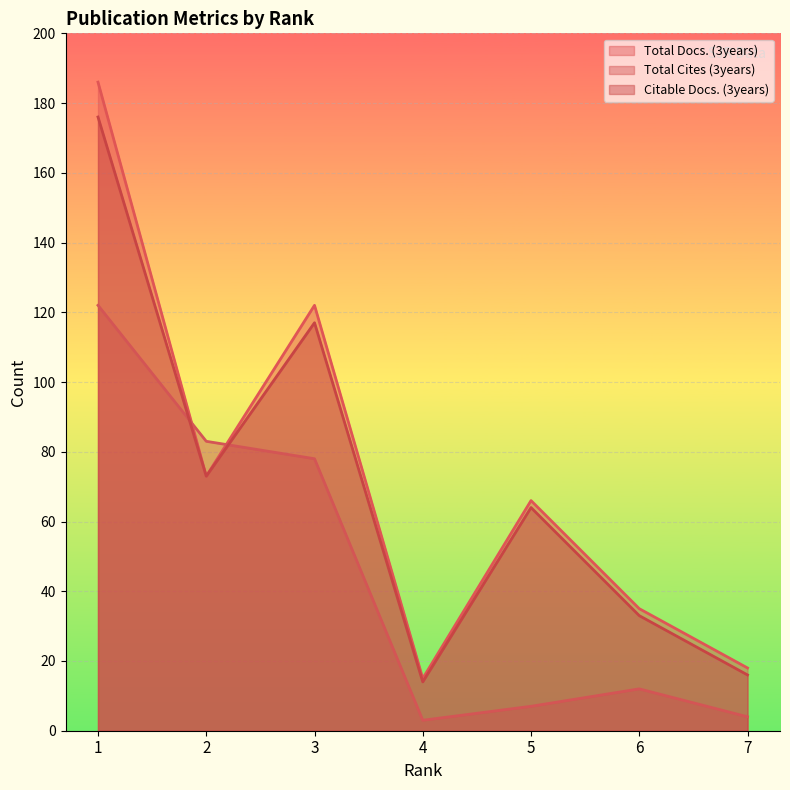

What value does the Citable Docs. (3years) series have at 5, to the nearest 5?

65